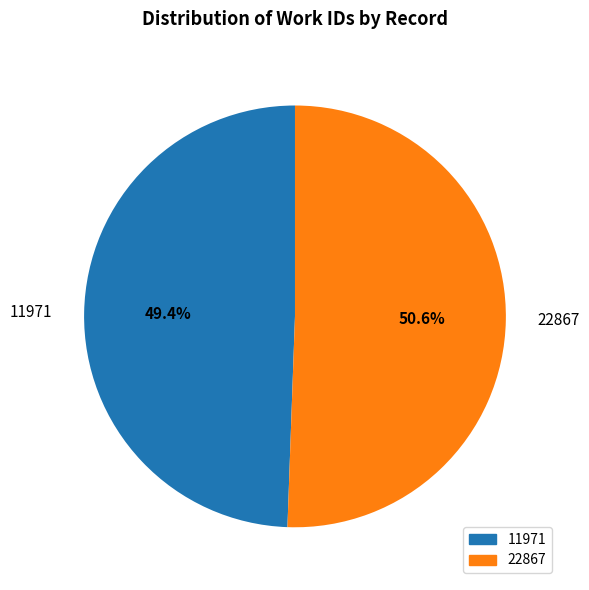

Combined, what portion of the pie is 22867 and 11971?

100.0%